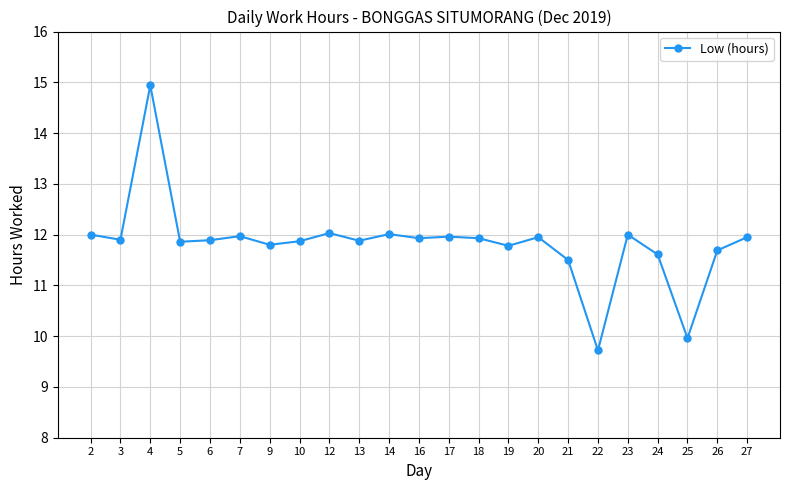

True or false: the data has more than 0 interior local peaks.

True